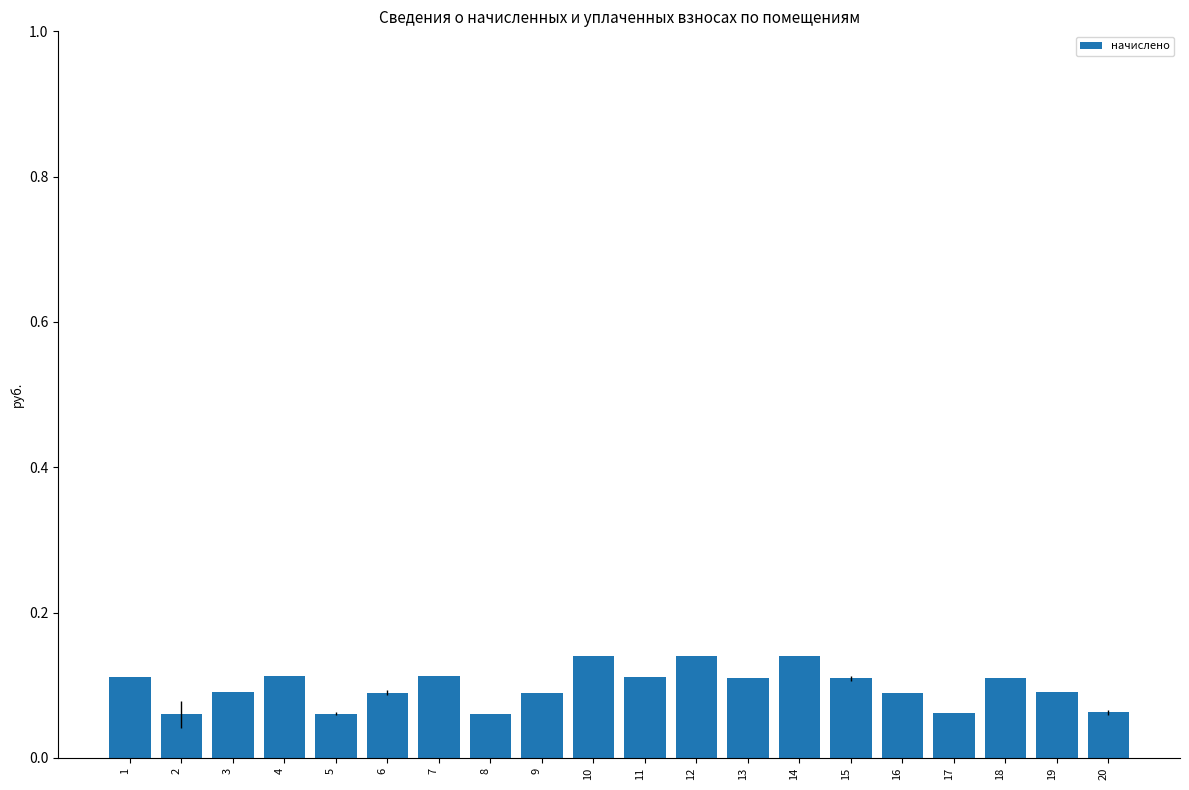

Count the values in the range 0 to 1.

20